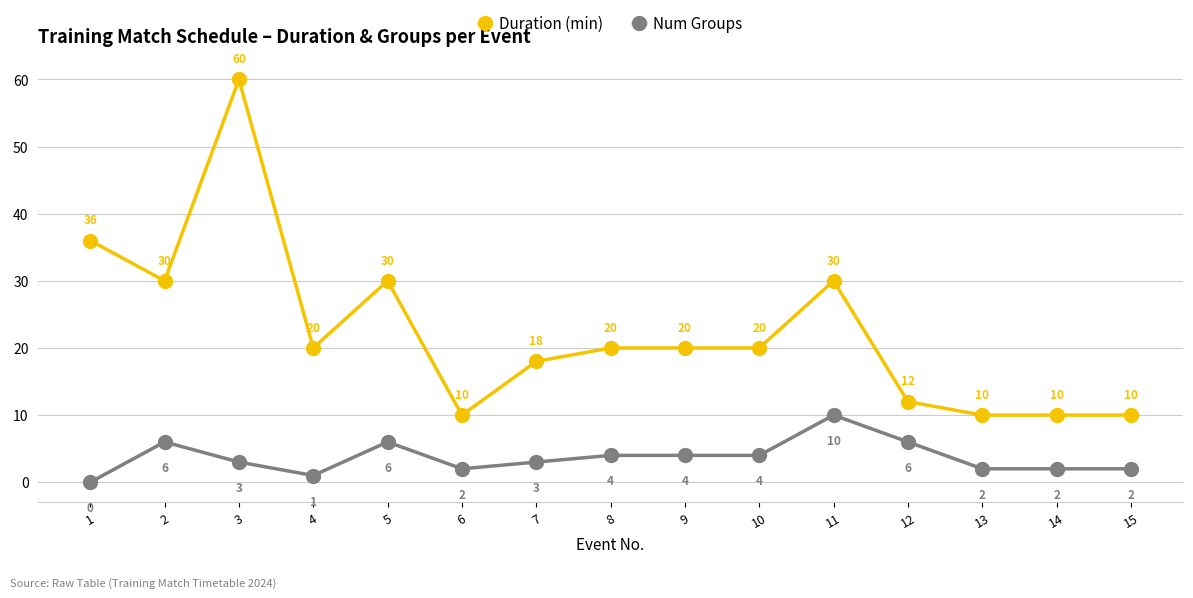

What is the maximum value for Duration (min)?

60